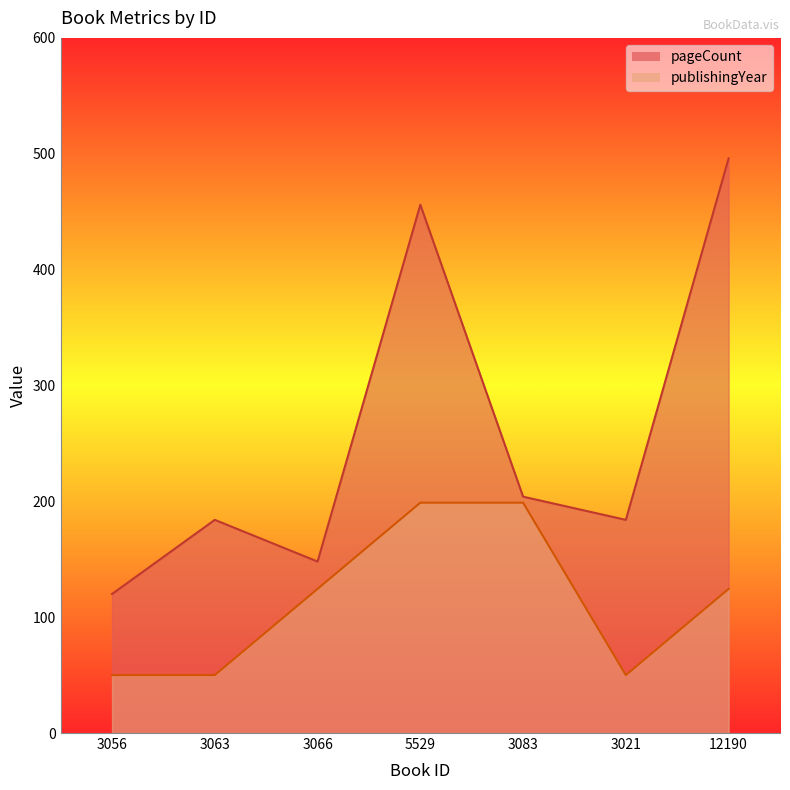

At which category does the chart reach its minimum across all series?

3056